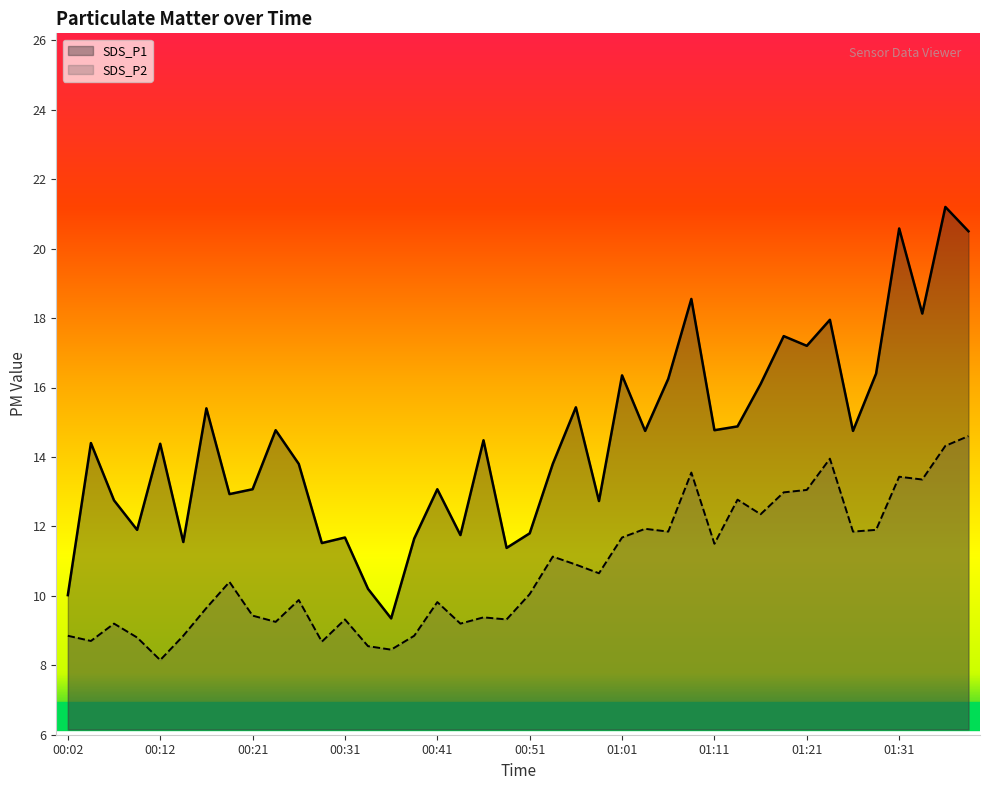

True or false: SDS_P1 has more than 1 points higher than both neighbors.

True